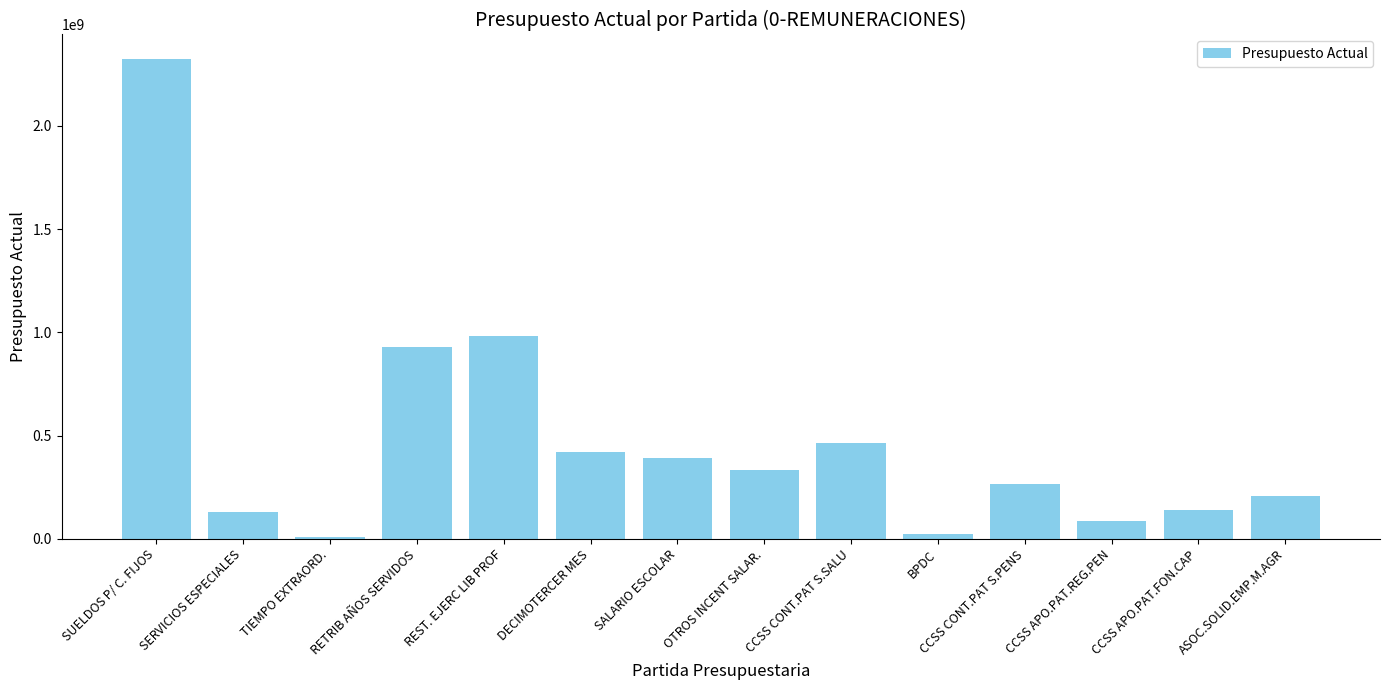

Which label corresponds to the largest value in the chart?

SUELDOS P/ C. FIJOS